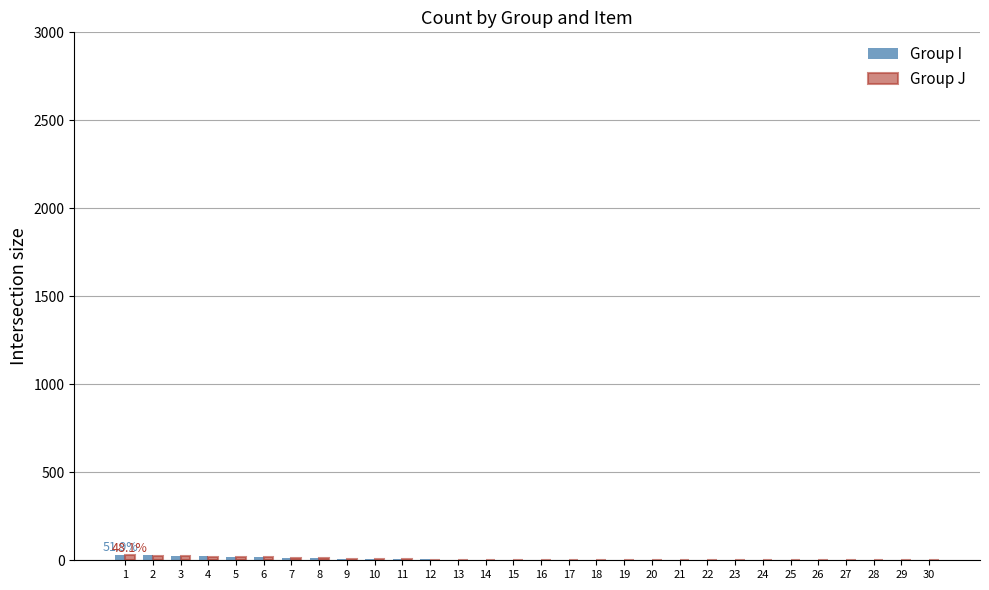

Does the chart contain stacked bars?

No